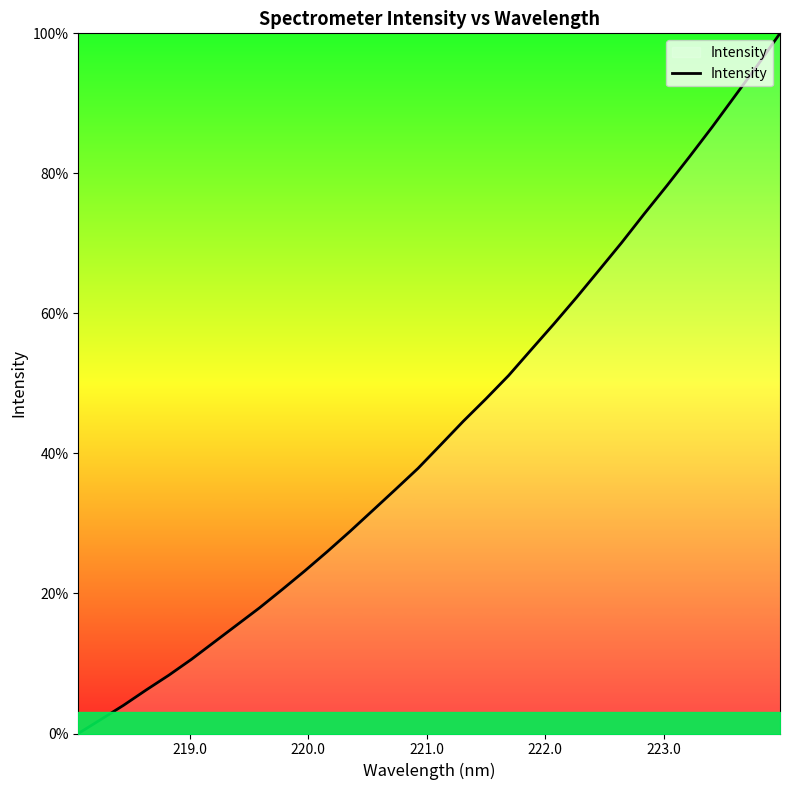

What is the maximum value shown in the chart?

100.0